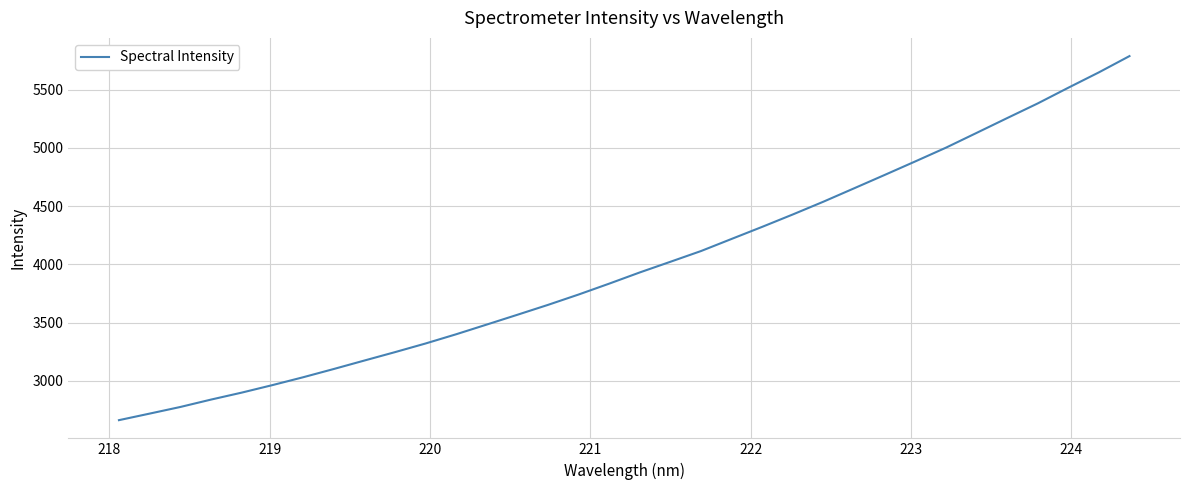

What is the smallest value displayed?

2662.0